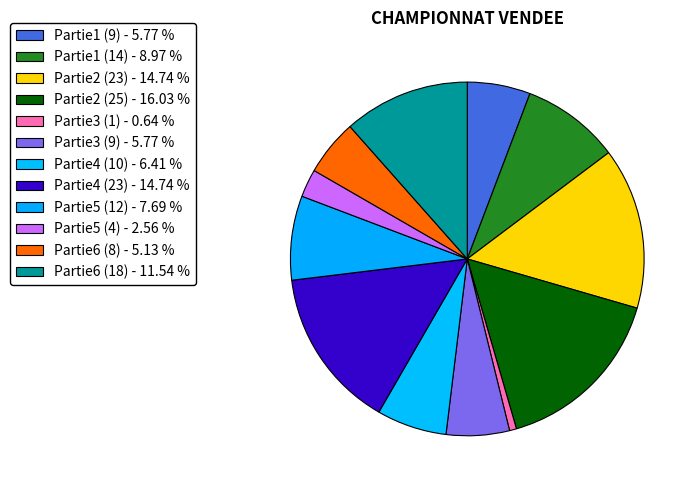

Count the number of slices in the pie.

12